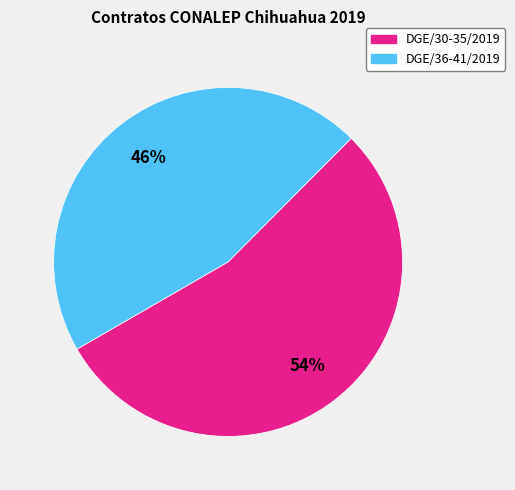

Is there a majority slice in this chart?

Yes